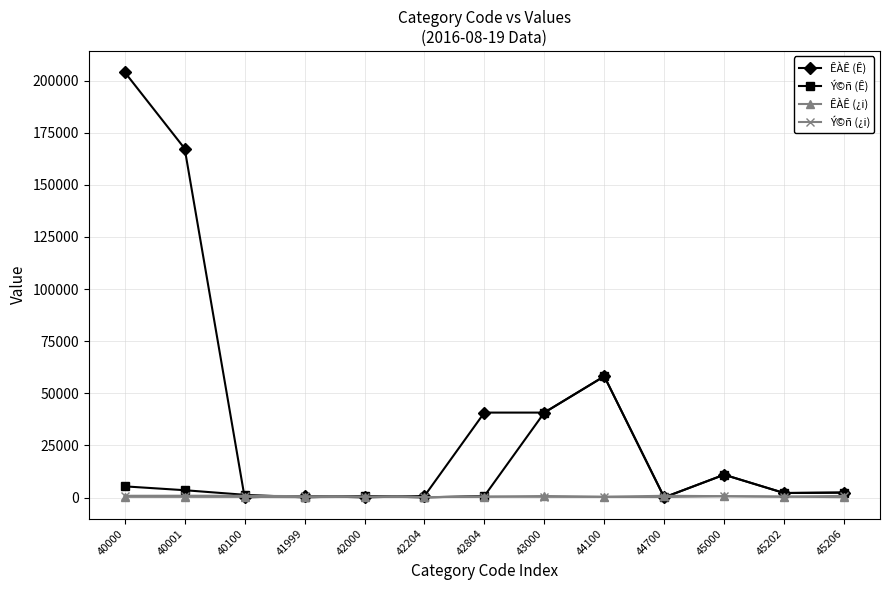

Where is Ý©ñ (Ê) nearest to the value 29103?

43000